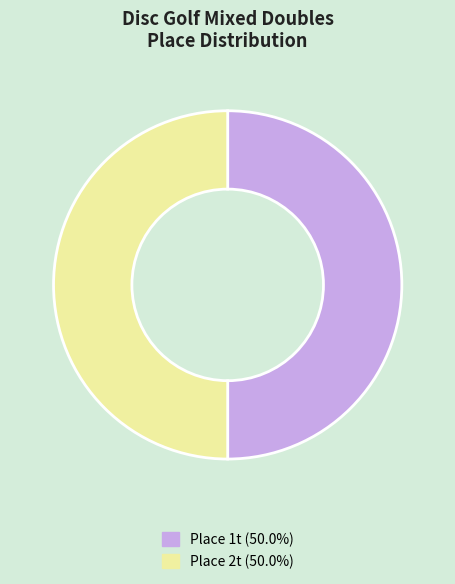

Count the number of slices in the pie.

2